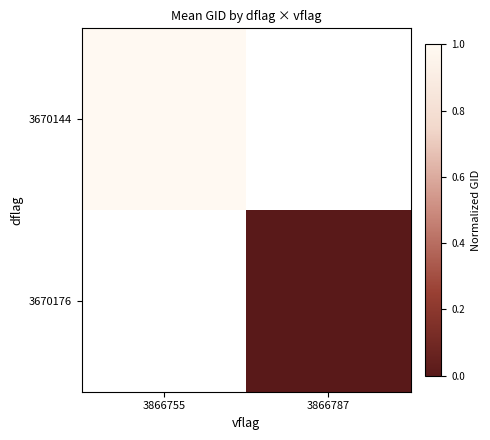

Is it true that 3670144 equals 0.3 at 3866755?

False